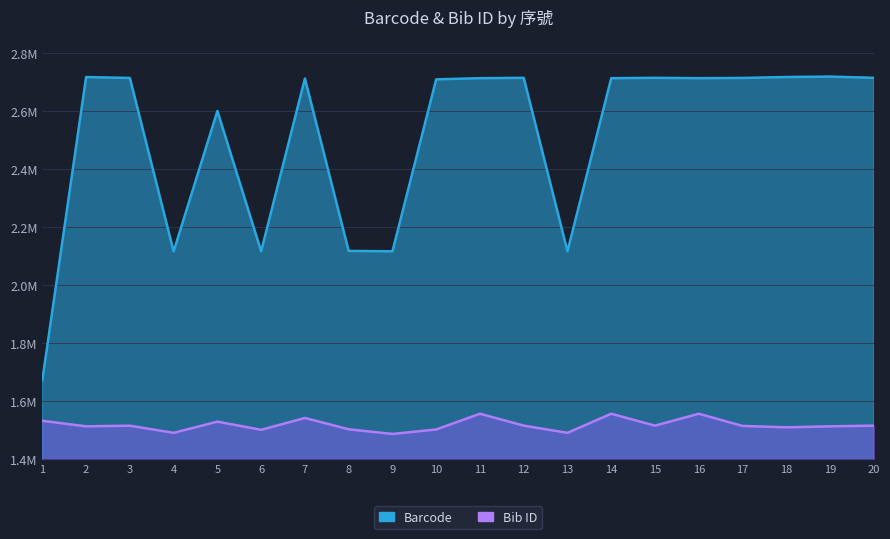

Reading left to right, extract all data points from this chart.

Barcode: 1=1673071	2=2717273	3=2714139	4=2116316	5=2600382	6=2116790	7=2712177	8=2118107	9=2116653	10=2709345	11=2713449	12=2714616	13=2116769	14=2713458	15=2714614	16=2713454	17=2714160	18=2717434	19=2718947	20=2714615
Bib ID: 1=1532580	2=1513534	3=1515711	4=1491075	5=1529695	6=1501538	7=1542396	8=1503280	9=1487312	10=1502680	11=1556924	12=1515907	13=1491110	14=1556935	15=1515897	16=1556930	17=1514881	18=1510123	19=1513522	20=1515899